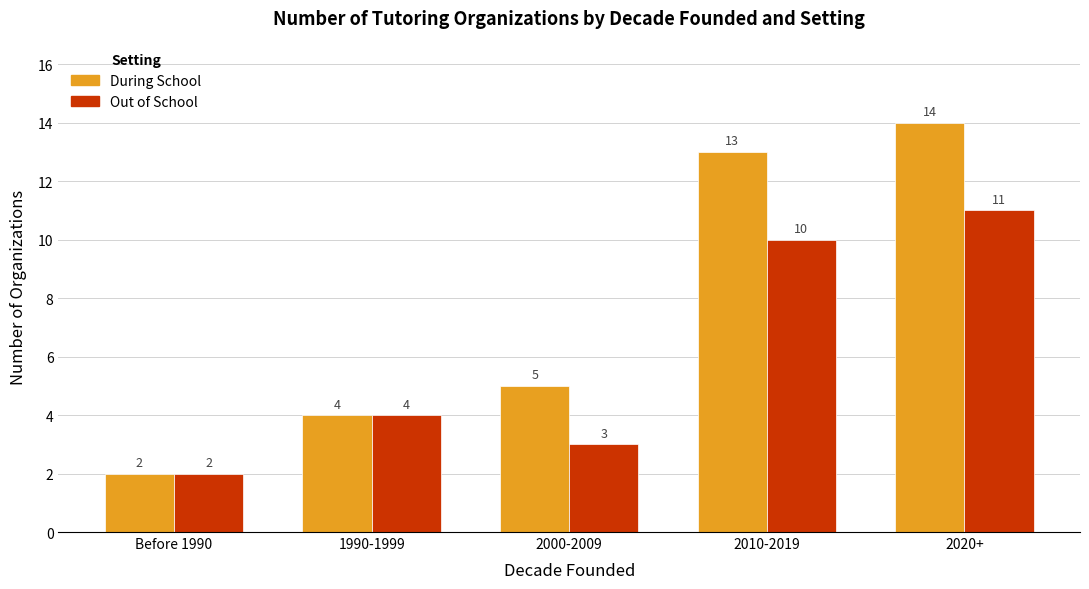

What is the difference between the maximum and minimum values in the Out of School series?

9